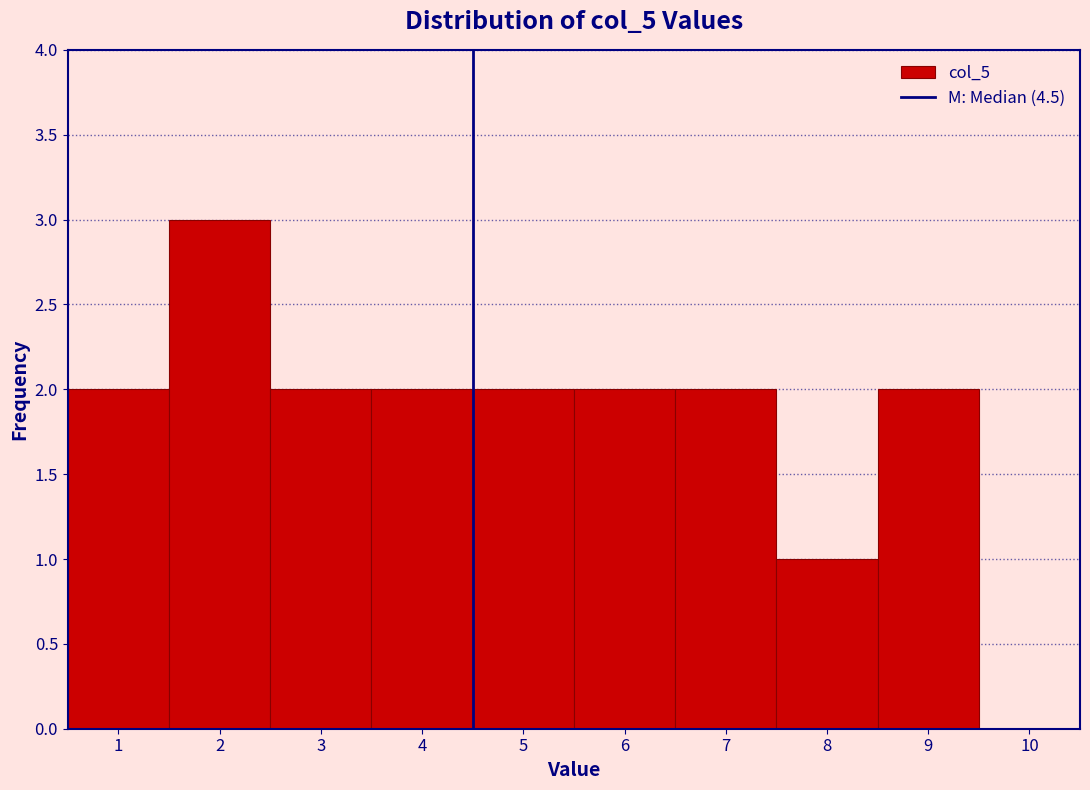

Reading left to right, list every bar in this chart as the range it spans on the x-axis followed by its height. The values are not printed on the chart, so give them approximately, as read against the axis.

0.5 to 1.5: 2
1.5 to 2.5: 3
2.5 to 3.5: 2
3.5 to 4.5: 2
4.5 to 5.5: 2
5.5 to 6.5: 2
6.5 to 7.5: 2
7.5 to 8.5: 1
8.5 to 9.5: 2
9.5 to 10.5: 0